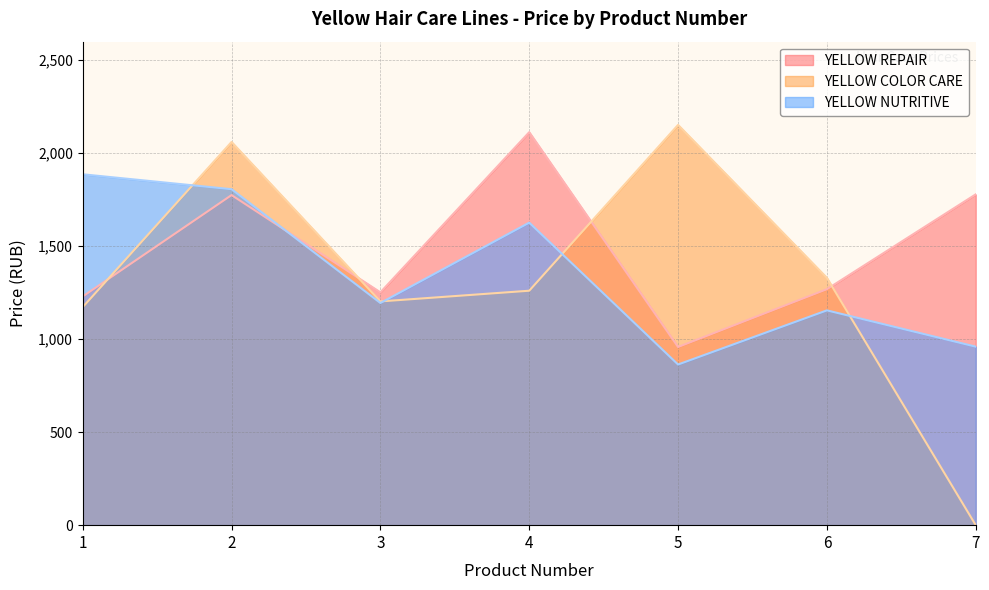

What value does the YELLOW COLOR CARE series have at 3?

1203.2